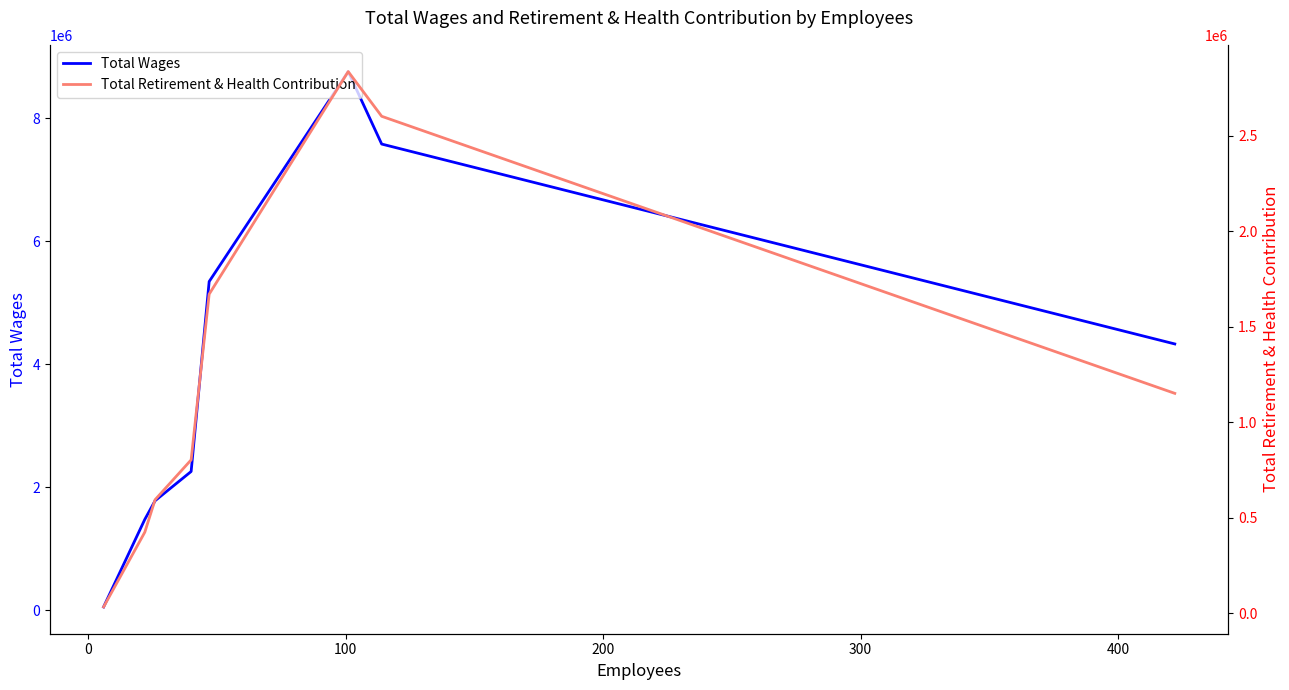

Is this an area chart (filled region under the line)?

No